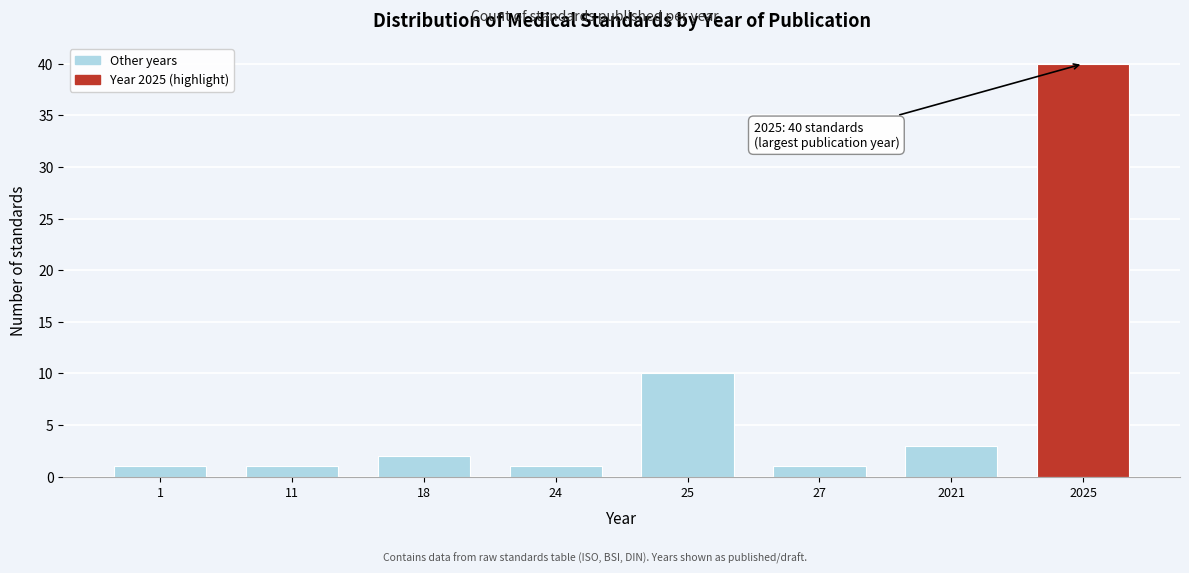

Reading right to left, transcribe all the data shown in this chart.

40	3	1	10	1	2	1	1